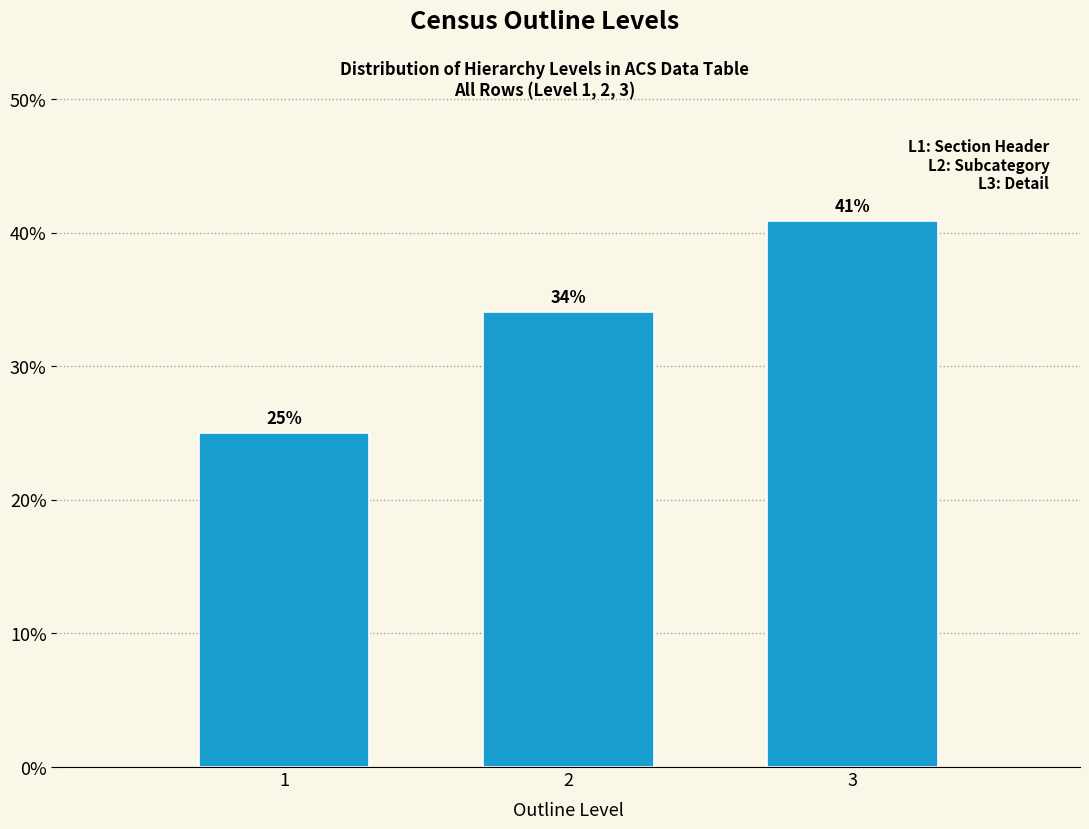

What is the value of the 1st bar from the left?

25.0